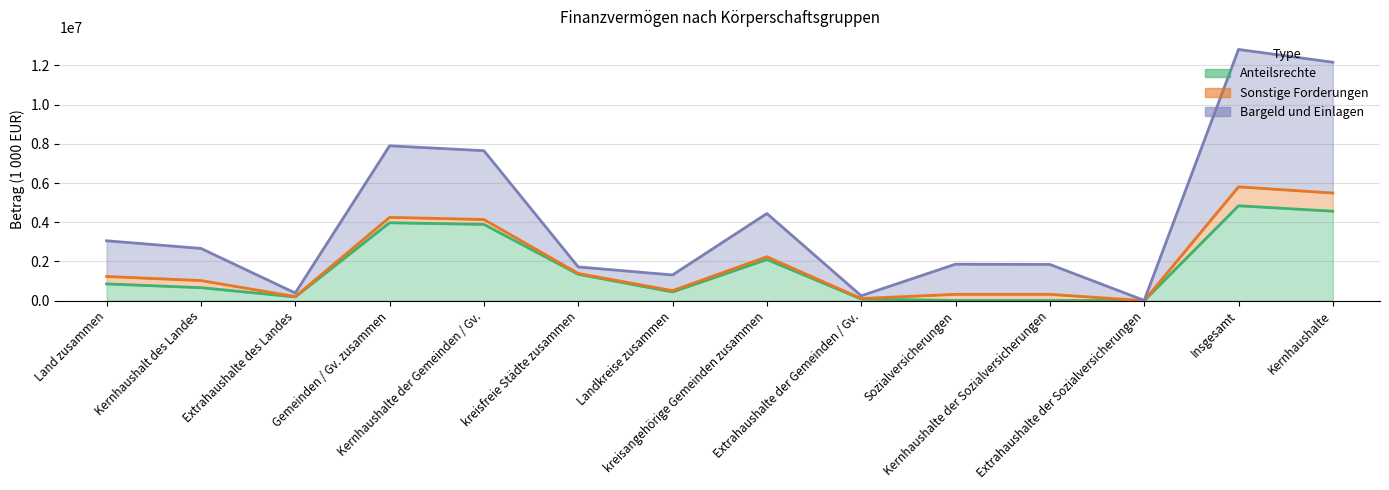

Does the chart display data point markers on the line(s)?

No